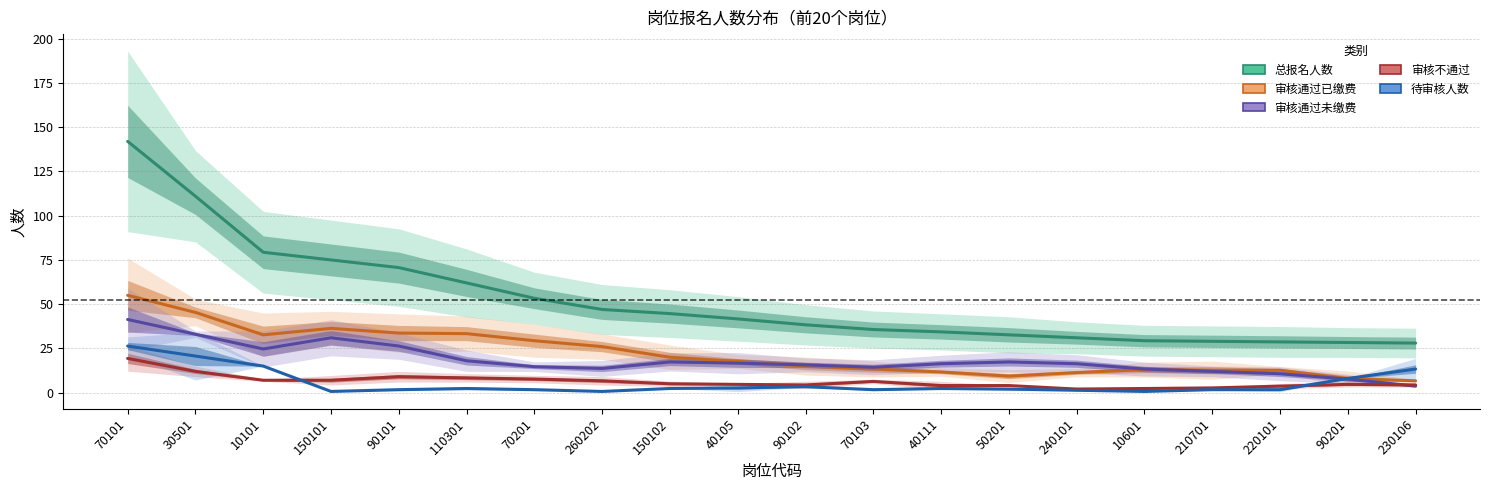

Which series changed the most between 150101 and 70103?

总报名人数